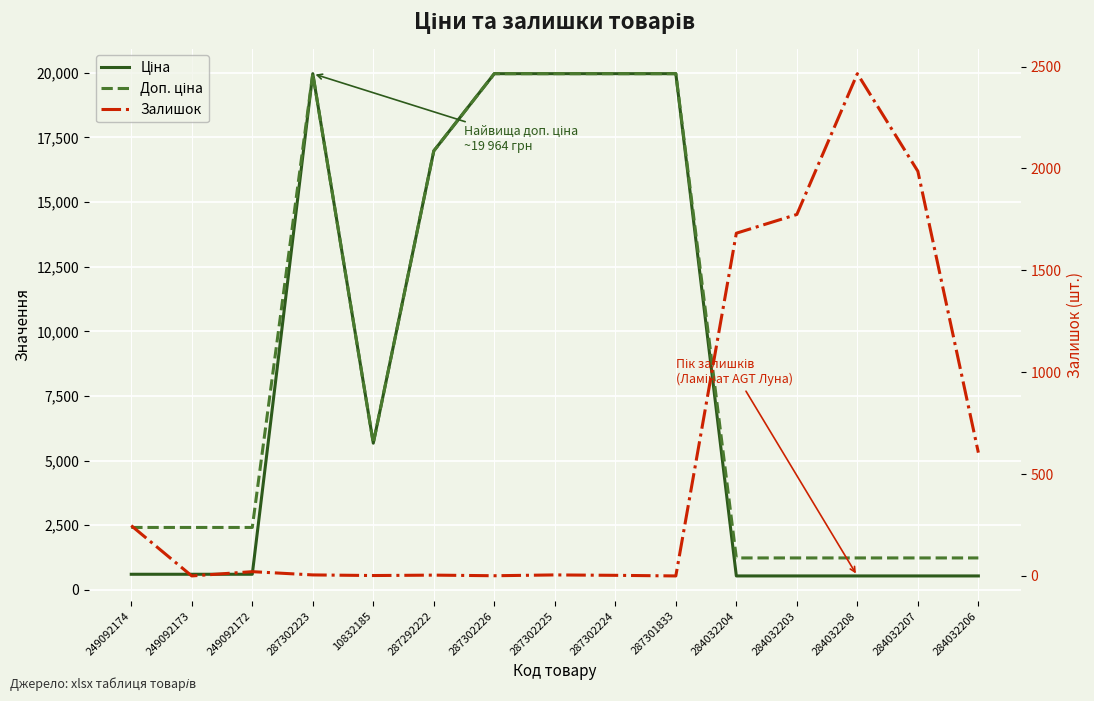

What is the difference between the maximum and minimum values in the Залишок series?

2465.0